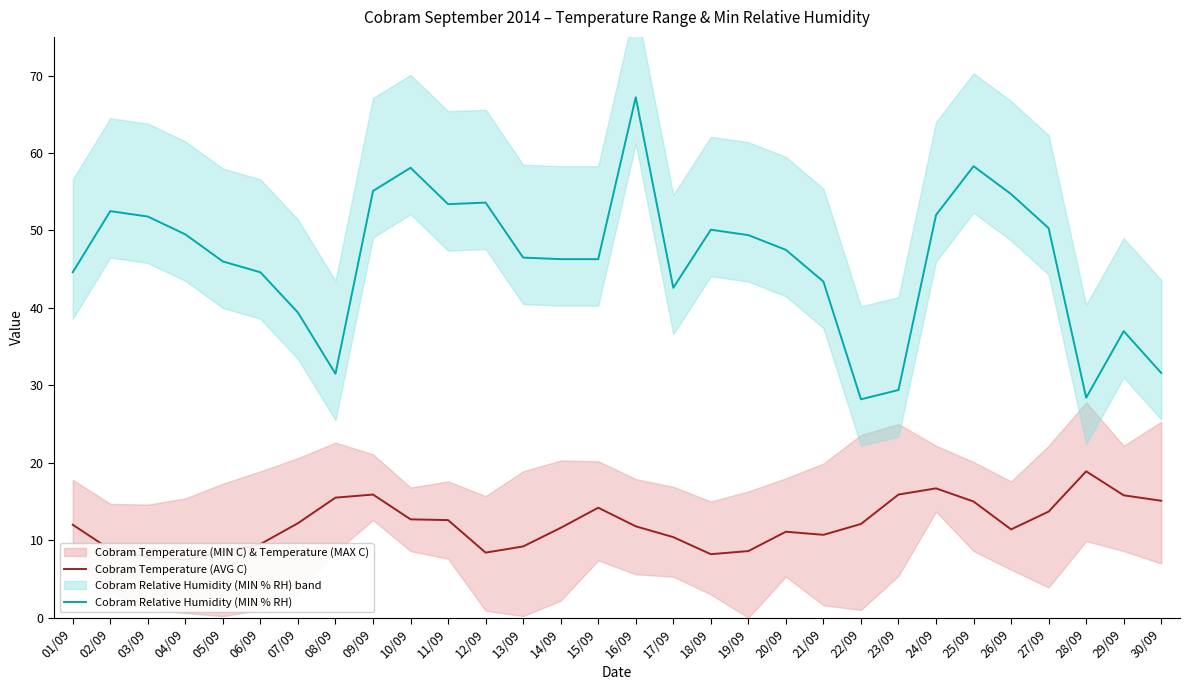

Rank the categories by Cobram Temperature (AVG C) value from lowest to highest.

04/09, 03/09, 18/09, 12/09, 05/09, 19/09, 02/09, 13/09, 06/09, 17/09, 21/09, 20/09, 26/09, 14/09, 16/09, 01/09, 22/09, 07/09, 11/09, 10/09, 27/09, 15/09, 25/09, 30/09, 08/09, 29/09, 09/09, 23/09, 24/09, 28/09